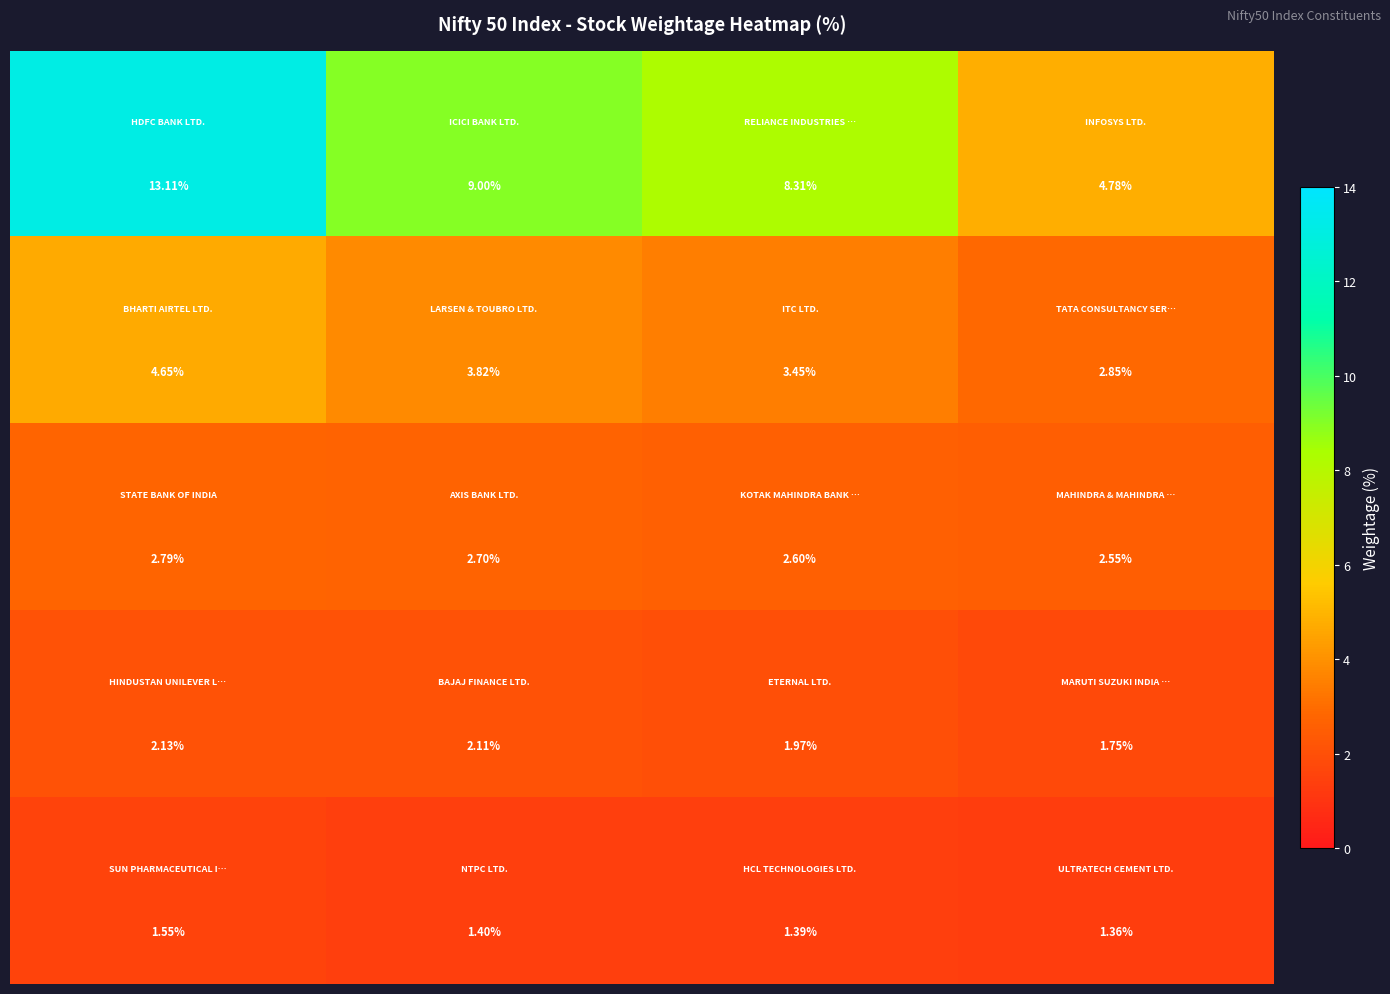

How many distinct data groups are displayed?

5